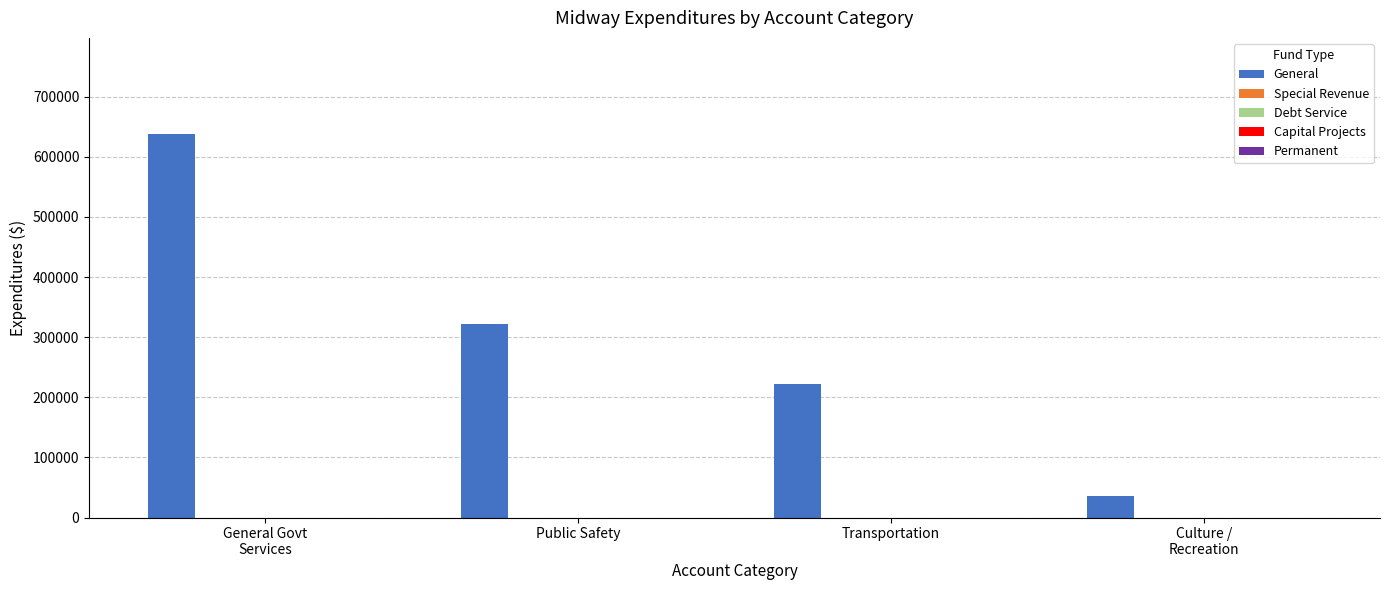

Reading left to right, extract all data points from this chart.

638256	322564	222762	36377